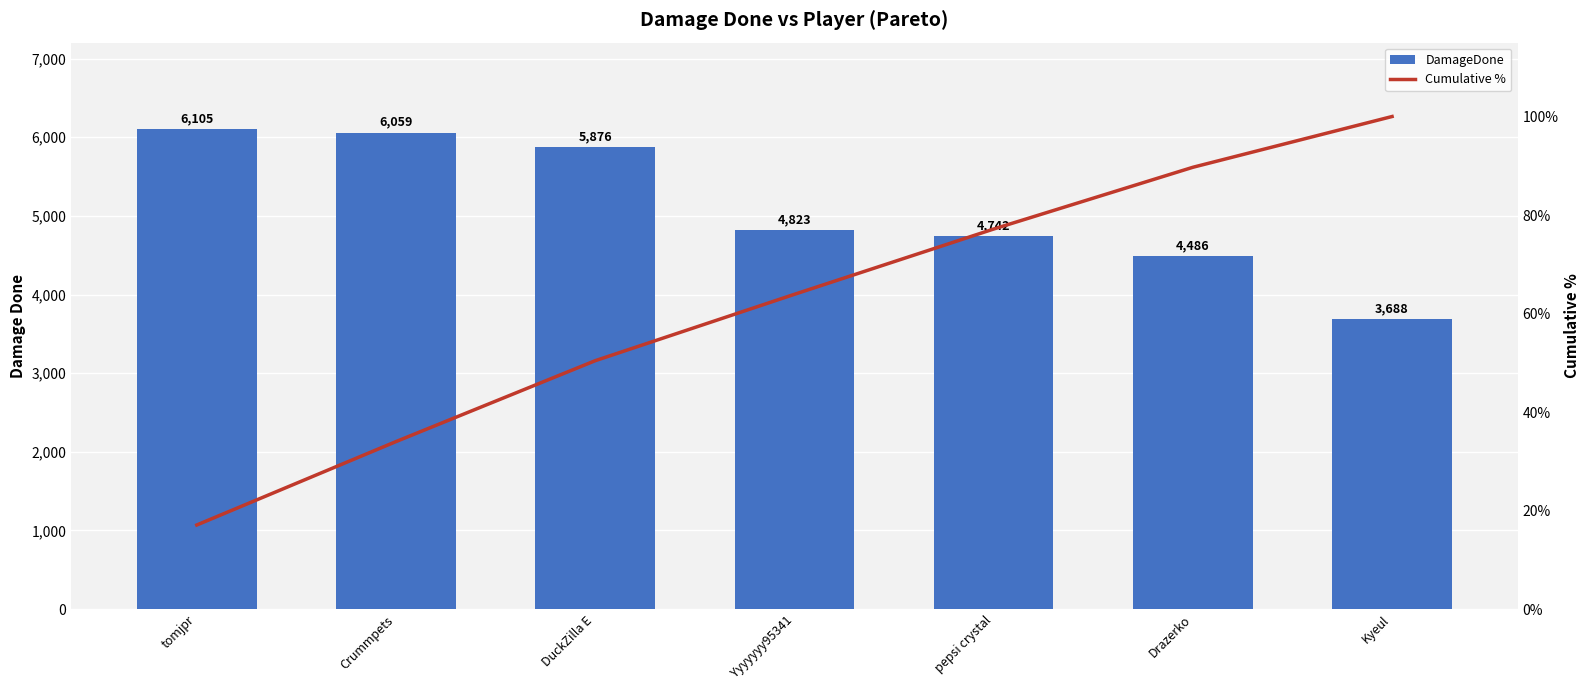

Does the chart contain any negative values?

No